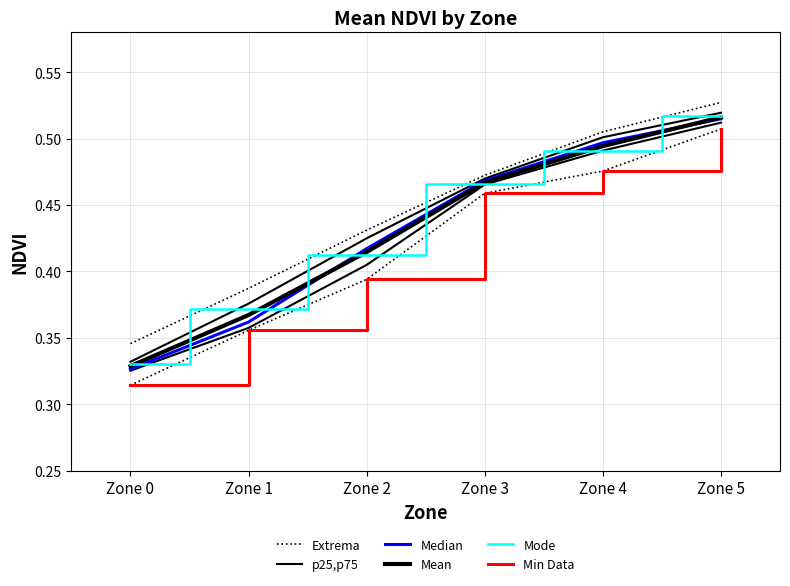

At which category does the chart reach its minimum across all series?

Zone 0